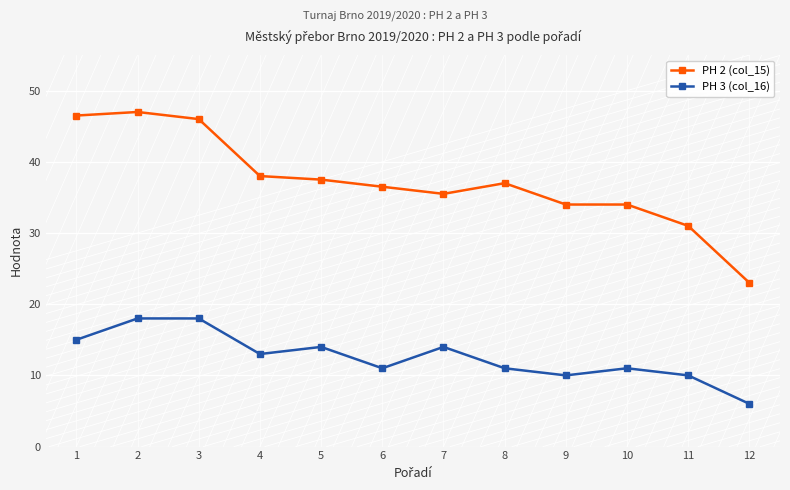

The PH 3 (col_16) series shows 6.0 at 12. True or false?

True